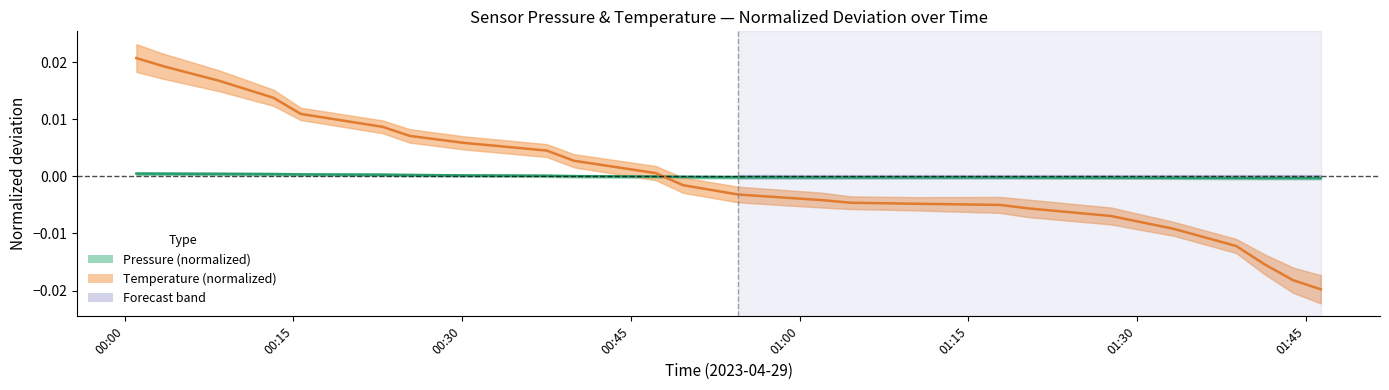

Does the chart display data point markers on the line(s)?

No